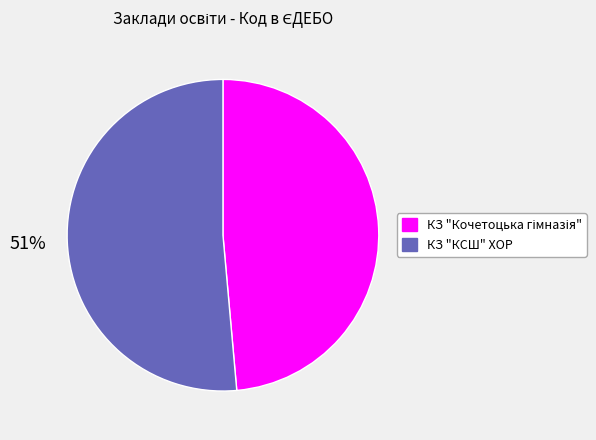

Which category has the biggest portion of the pie?

КЗ "КСШ" ХОР